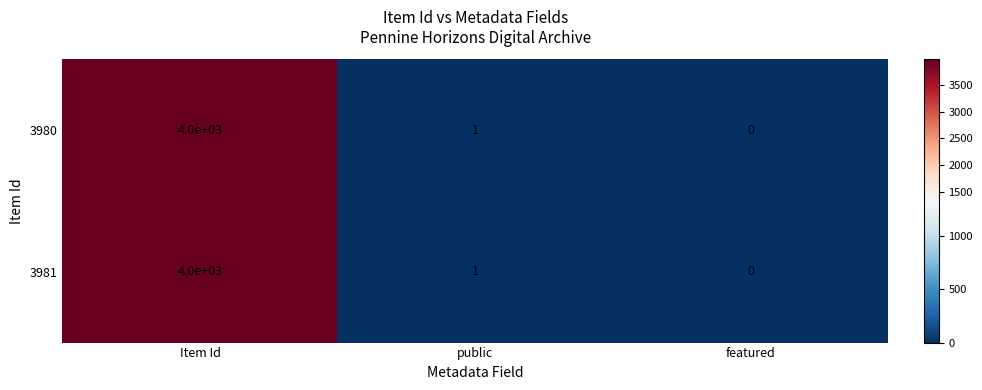

At which label does 3981 first exceed 1?

Item Id